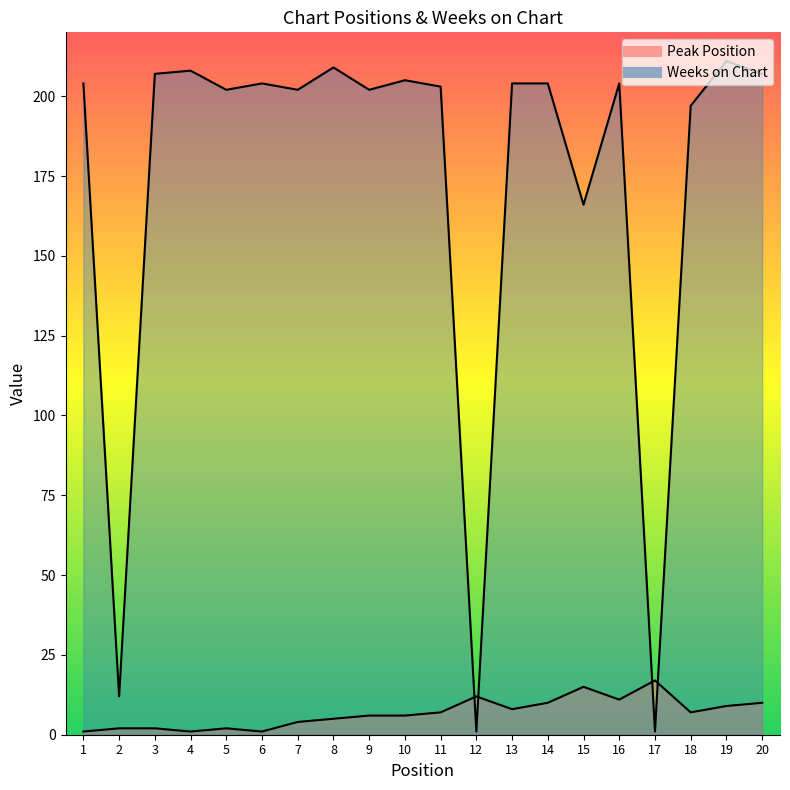

How many lines are shown in the chart?

2